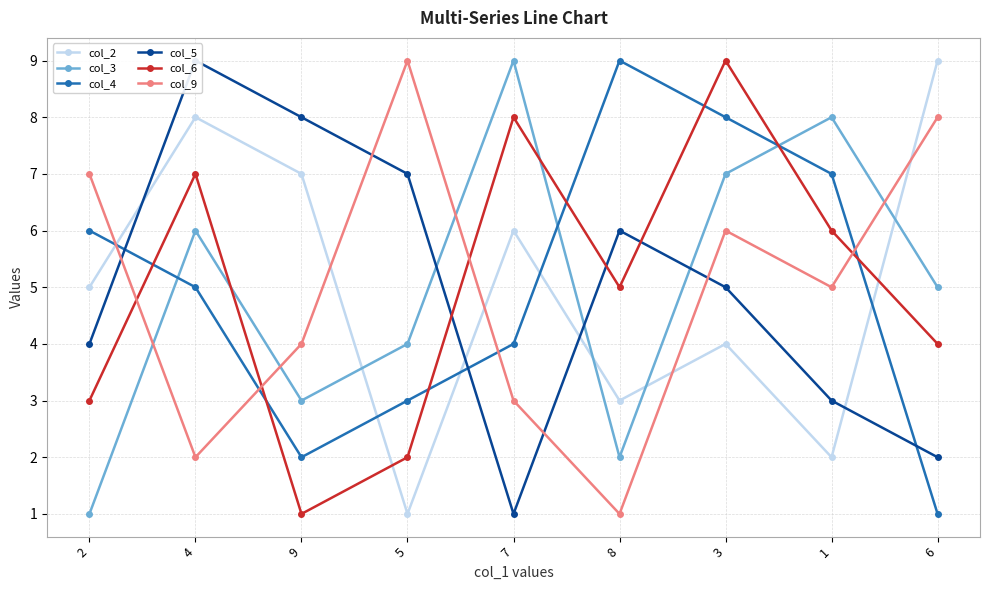

Count the col_9 values in the range 3 to 7.

5